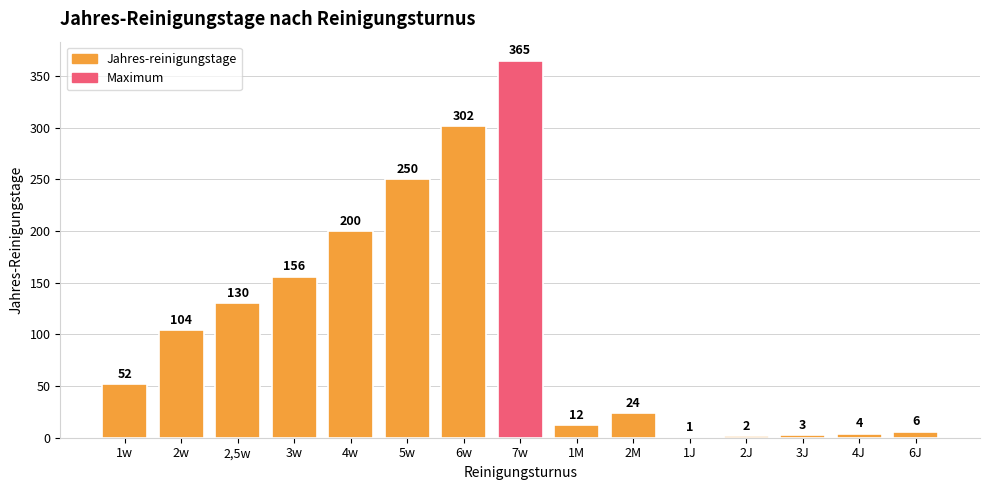

What is the sum of the values at 2,5w and 1w?

182